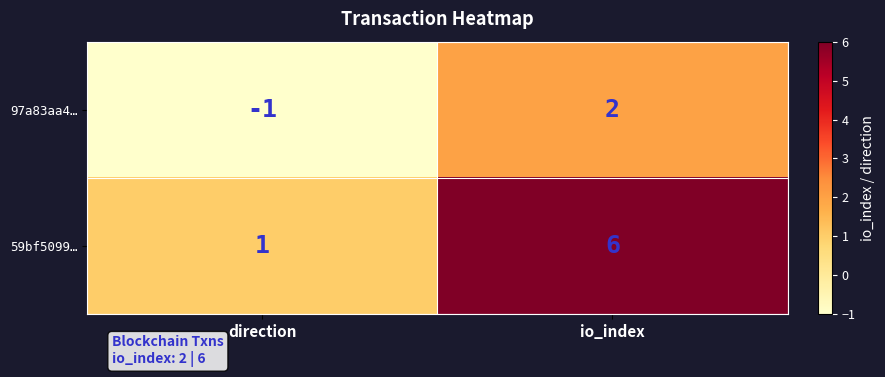

List the series in order of their overall mean, highest first.

59bf5099…, 97a83aa4…